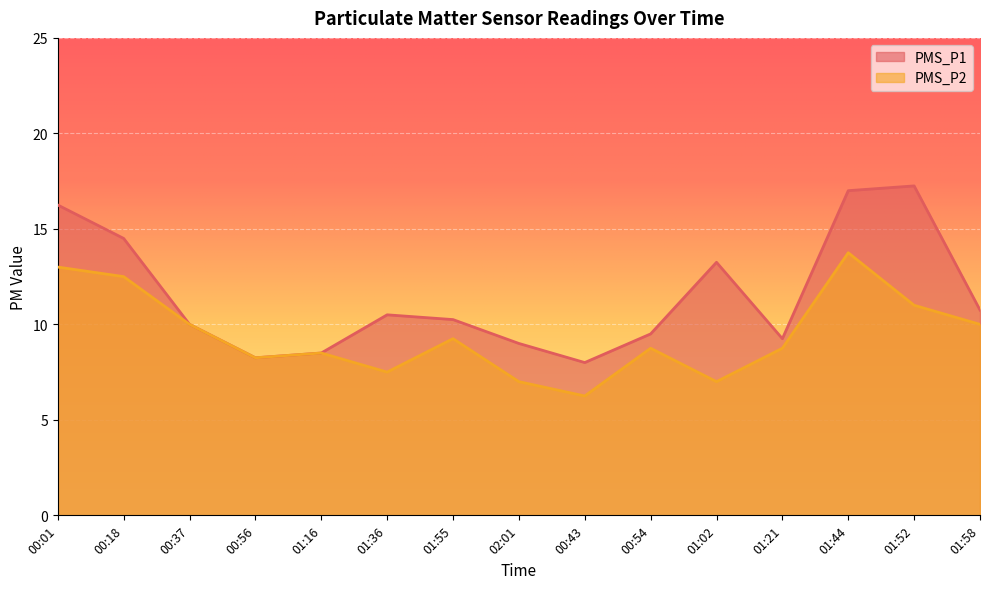

The PMS_P1 series shows 8.0 at 00:43. True or false?

True